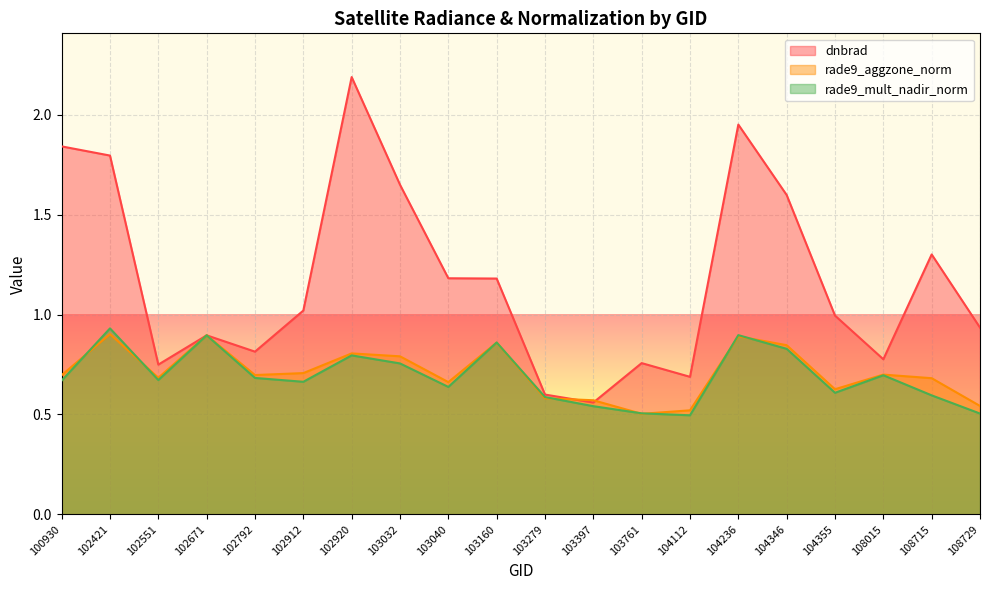

How many rade9_mult_nadir_norm values are between 0 and 1?

20